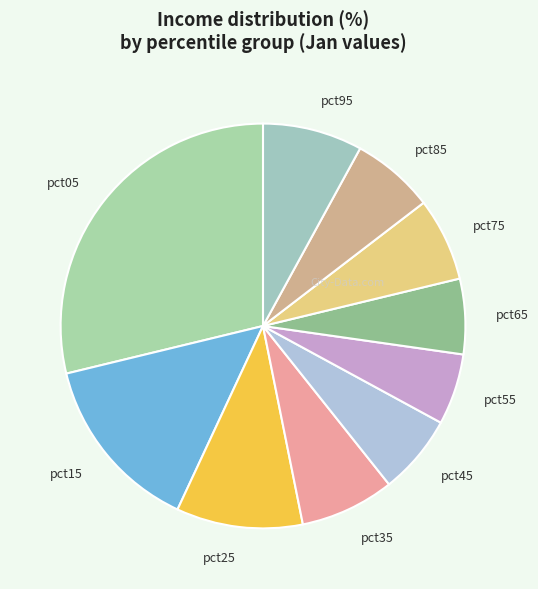

Count the number of slices in the pie.

10